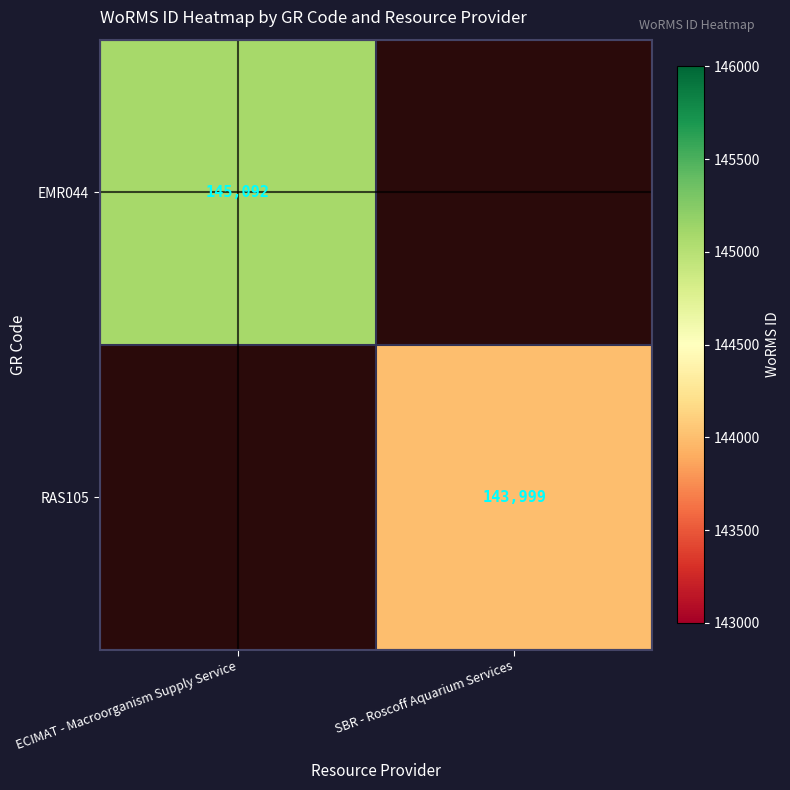

Is the value of EMR044 at ECIMAT - Macroorganism Supply Service greater than the value of RAS105 at SBR - Roscoff Aquarium Services?

Yes